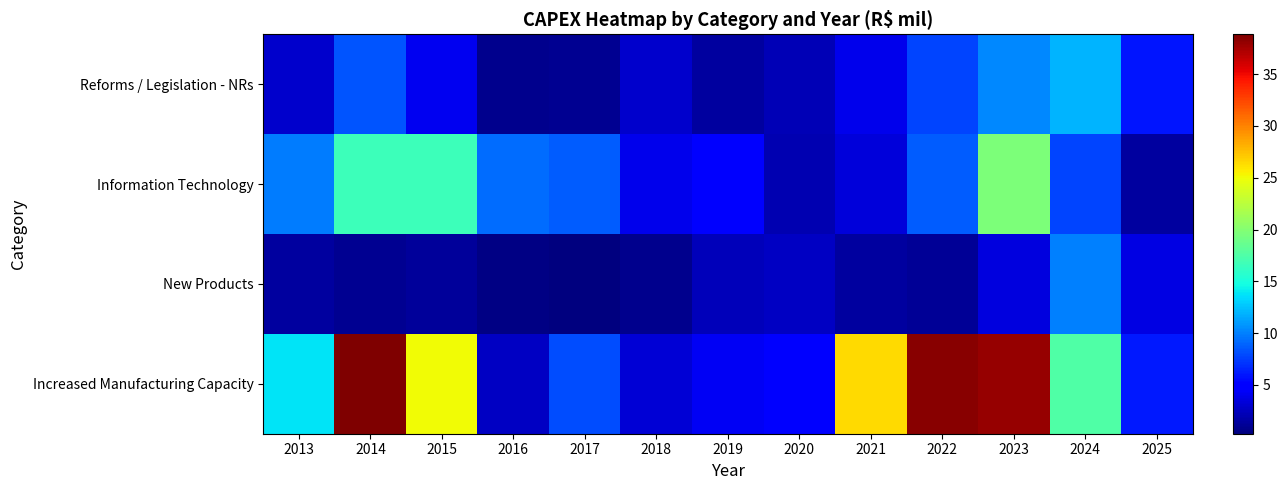

Reading right to left, extract all data points from this chart.

Increased Manufacturing Capacity: 2025=6.1	2024=17.5	2023=38.0	2022=38.4	2021=26.4	2020=5.0	2019=4.3	2018=3.3	2017=8.0	2016=2.7	2015=25.1	2014=38.8	2013=13.8
New Products: 2025=3.7	2024=10.0	2023=3.5	2022=1.2	2021=1.5	2020=2.7	2019=2.3	2018=0.8	2017=0.3	2016=0.5	2015=1.3	2014=1.0	2013=1.5
Information Technology: 2025=1.4	2024=7.8	2023=19.6	2022=8.6	2021=3.4	2020=2.0	2019=5.2	2018=4.0	2017=8.7	2016=9.2	2015=16.7	2014=16.6	2013=9.9
Reforms / Legislation - NRs: 2025=6.0	2024=12.0	2023=10.3	2022=7.7	2021=4.0	2020=2.2	2019=1.4	2018=2.9	2017=1.0	2016=0.8	2015=4.2	2014=8.3	2013=2.9